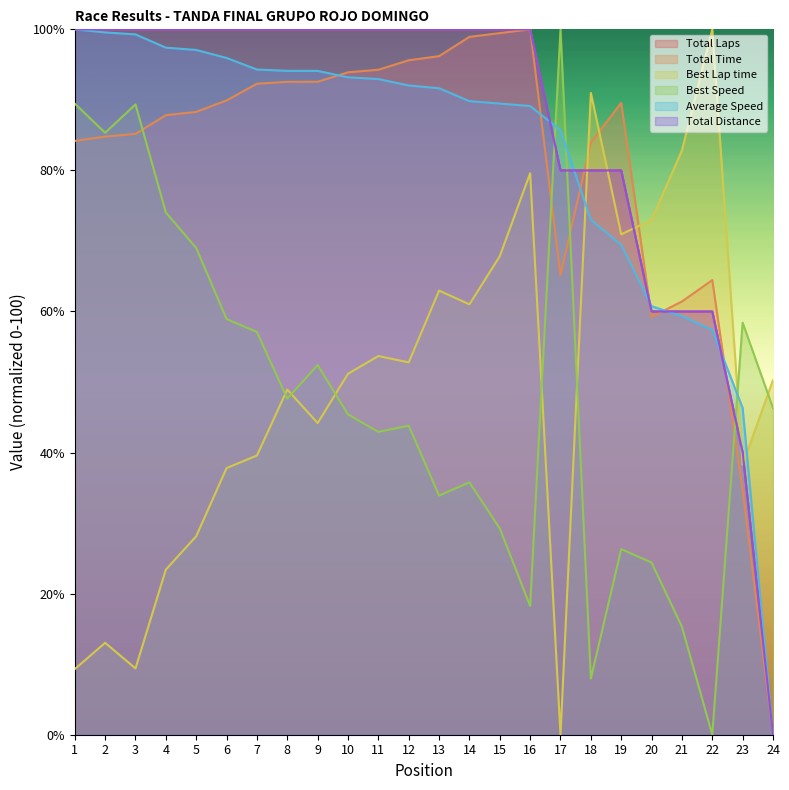

How many interior local peaks does the Best Lap time series have?

7